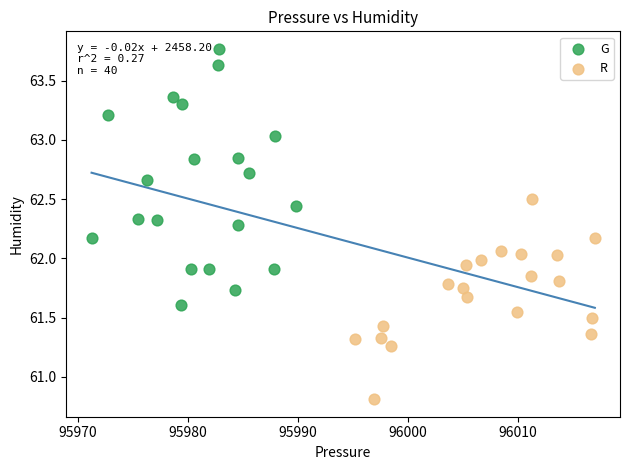

What are all the series names shown in the legend?

G, R